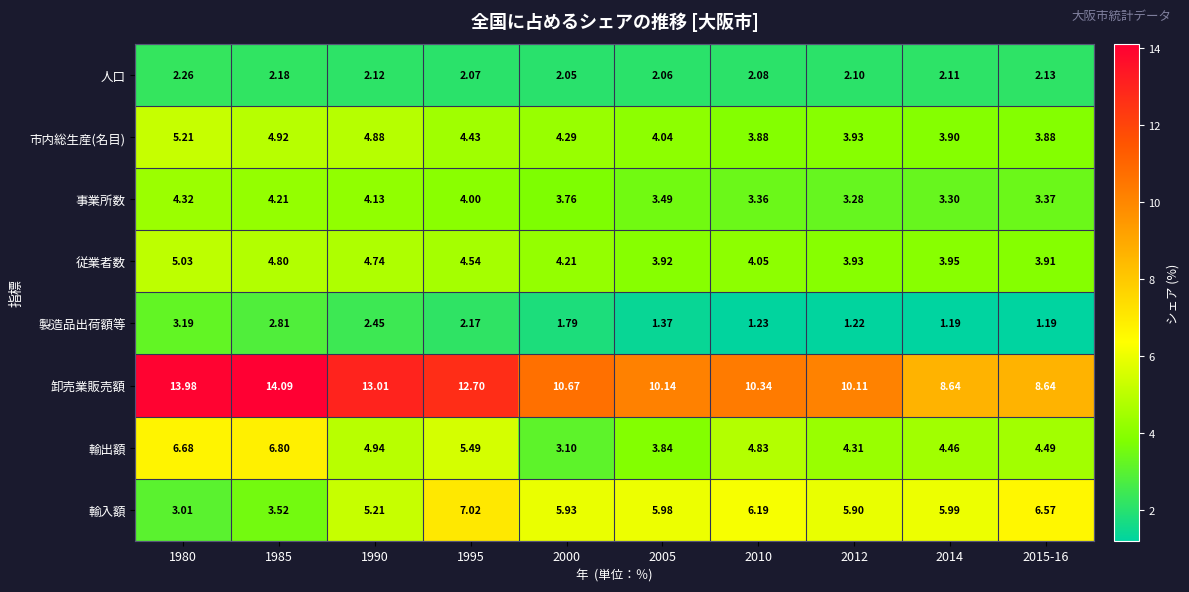

At how many categories does at least one series exceed 7?

10